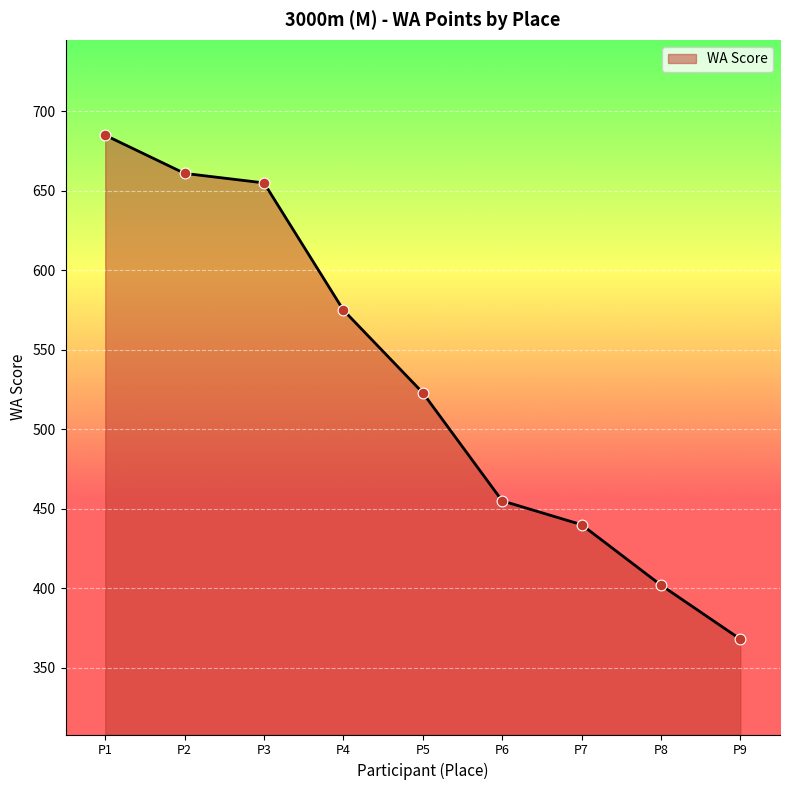

Approximately how many times larger is the value at P7 compared to P5?

0.8